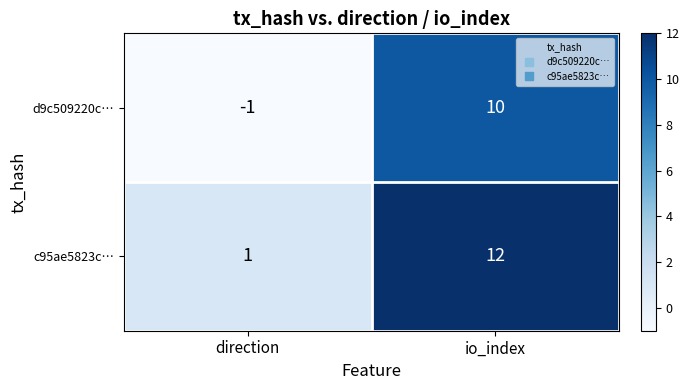

What is the approximate value of c95ae5823c… at io_index, to the nearest 5?

10